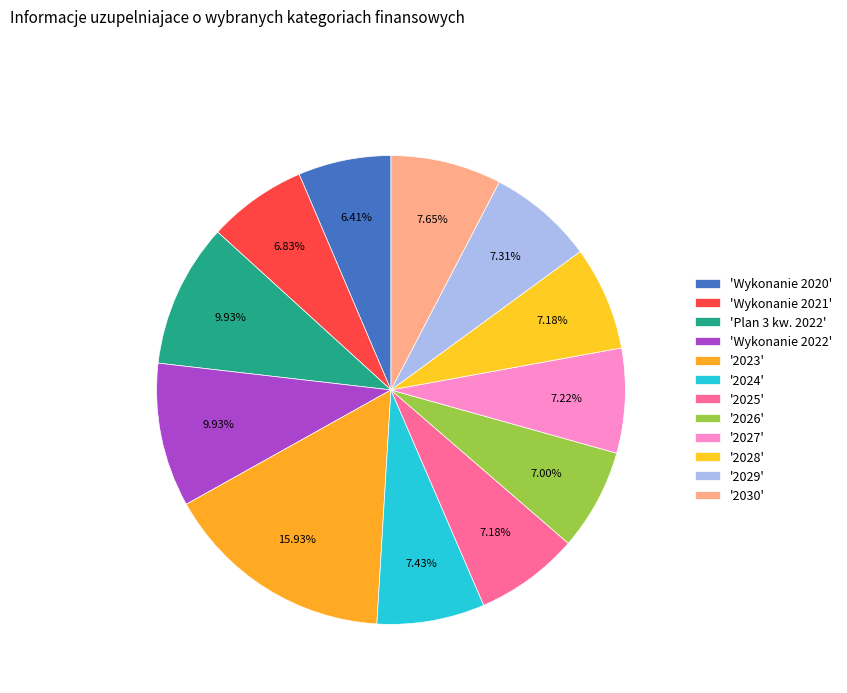

Count the number of slices in the pie.

12